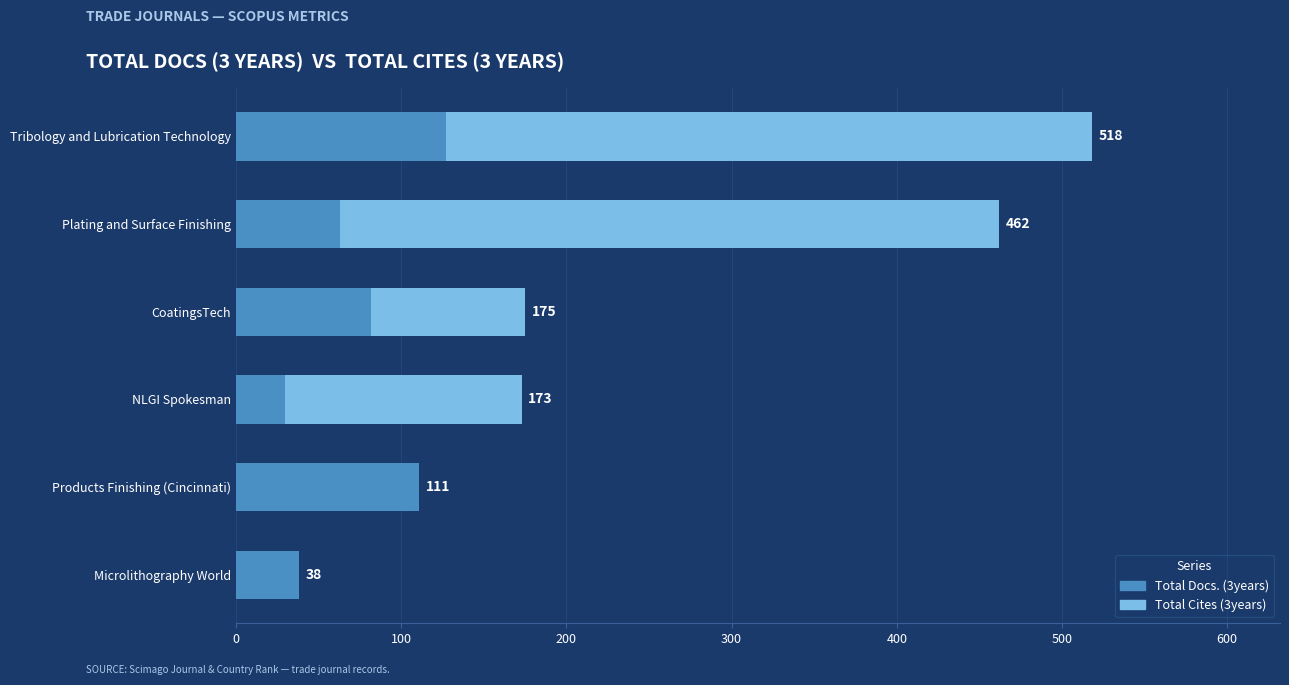

Which series has the largest total across all categories?

Total Cites (3years)